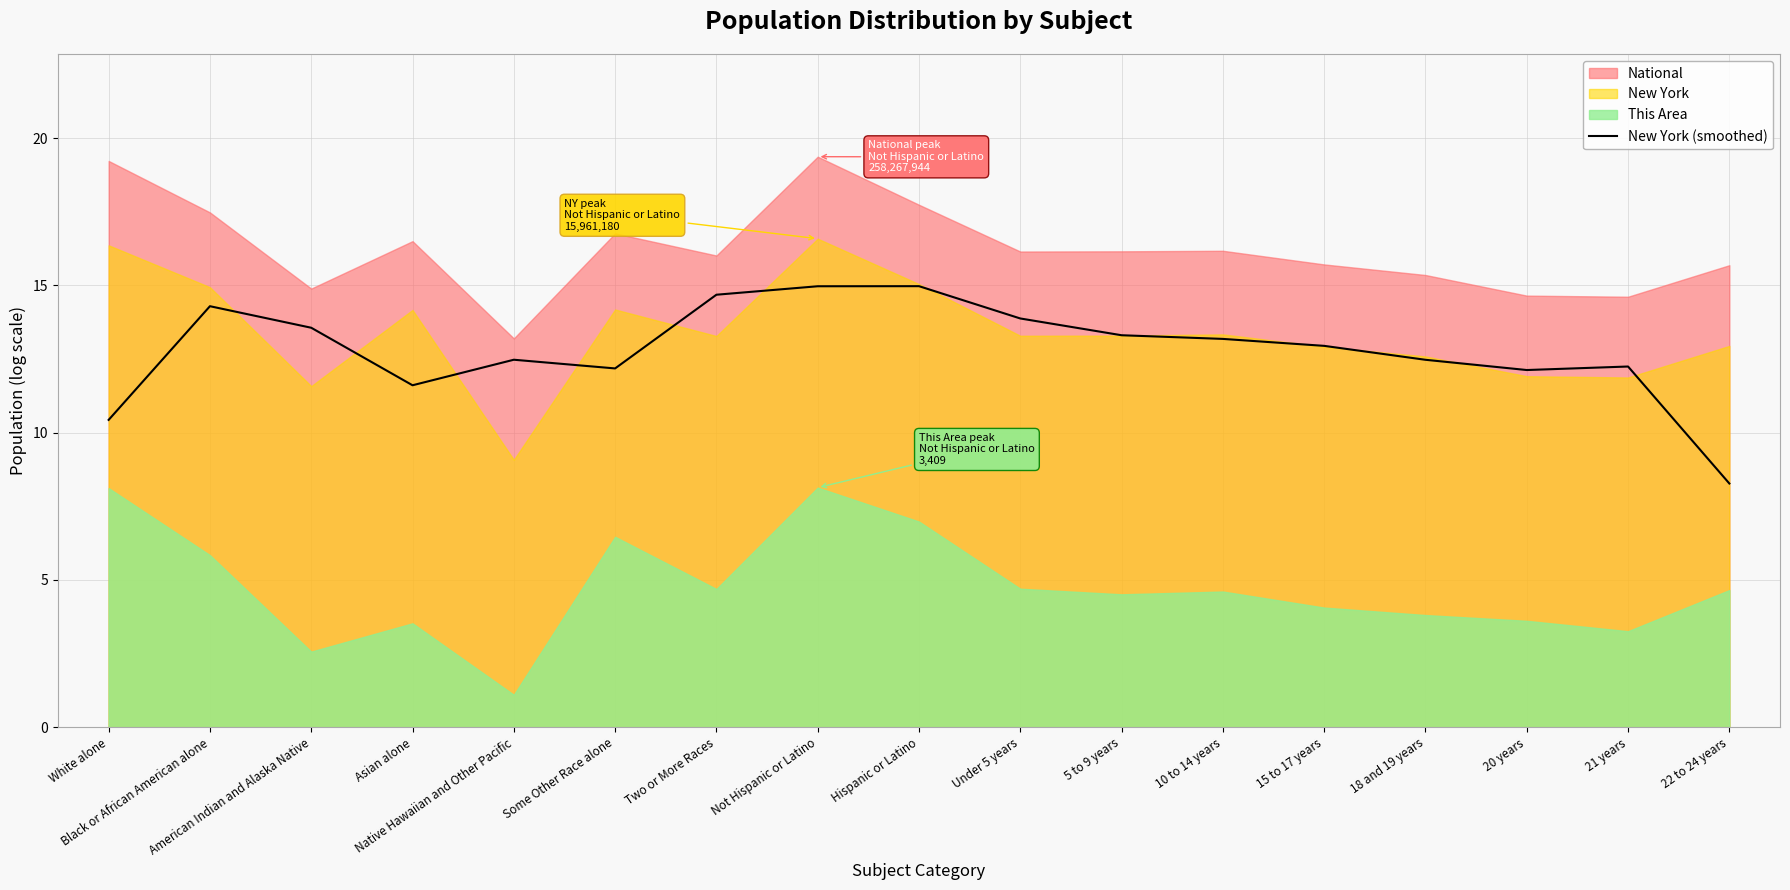

Approximately how many times larger is the value at Not Hispanic or Latino compared to 21 years?

1.2